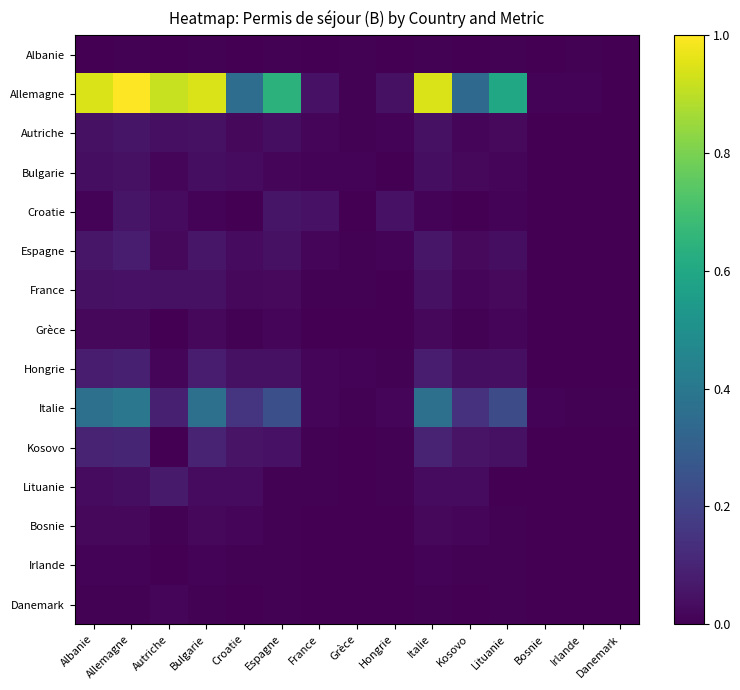

Which category has the lowest value across all series?

Albanie